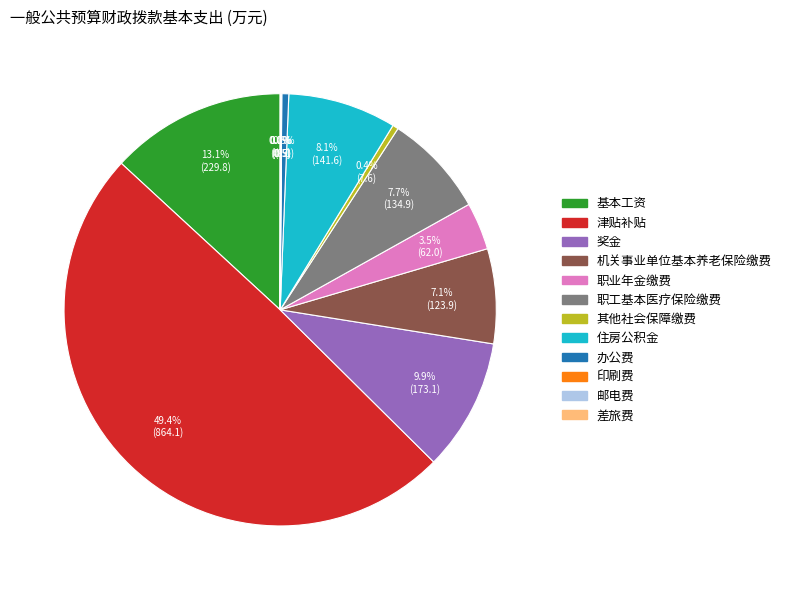

Which category has the biggest portion of the pie?

津贴补贴